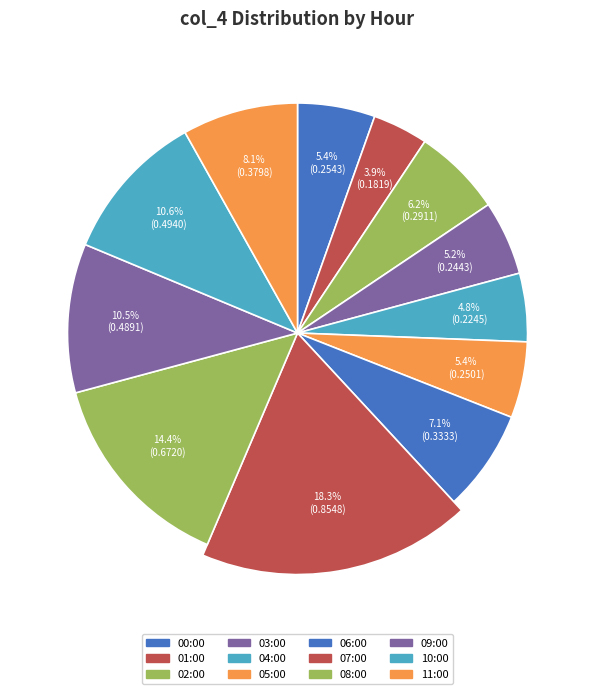

To the nearest percent, what percentage of the pie is 02:00?

6%